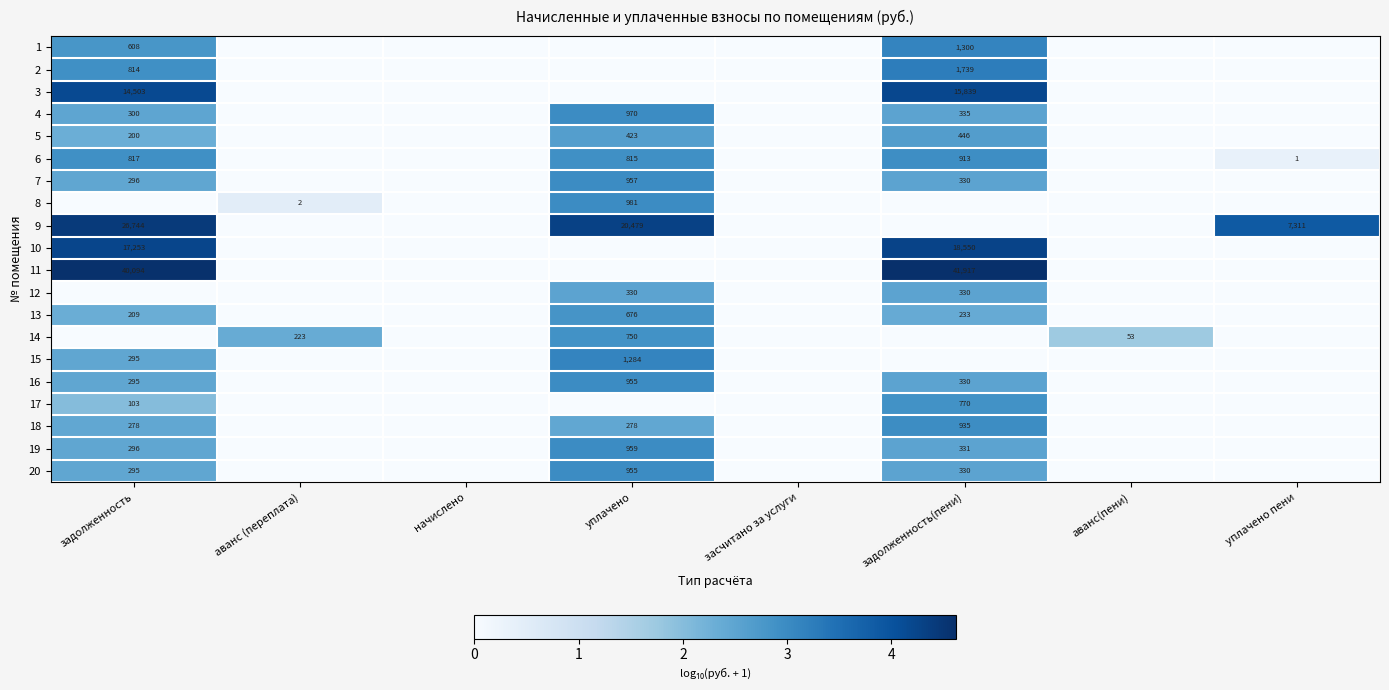

True or false: 1 has a value of 1300 at задолженность(пени).

True